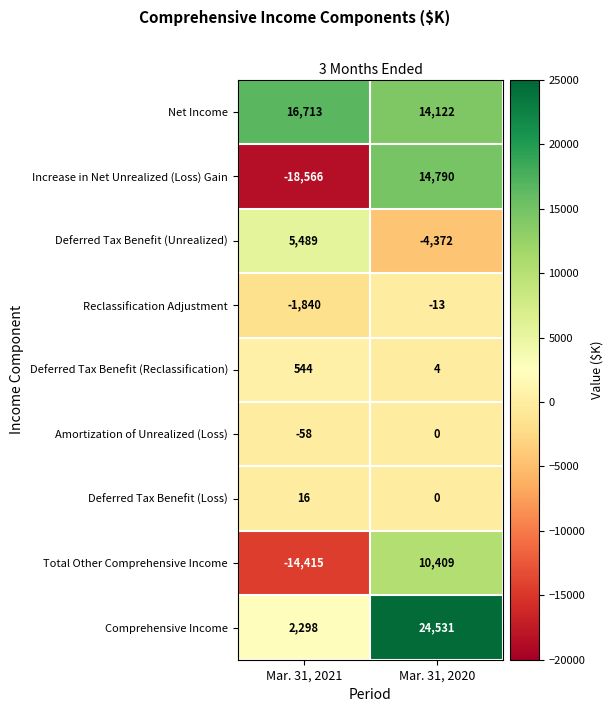

What is the sum of the Net Income values at Mar. 31, 2020 and Mar. 31, 2021?

30835